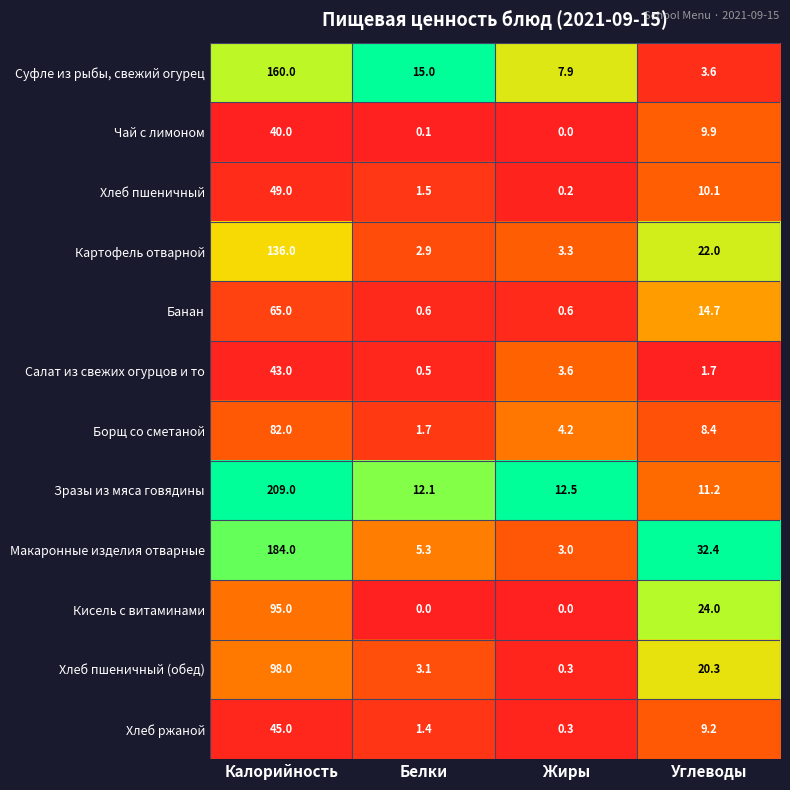

Between Калорийность and Белки, which series saw the biggest shift?

Зразы из мяса говядины